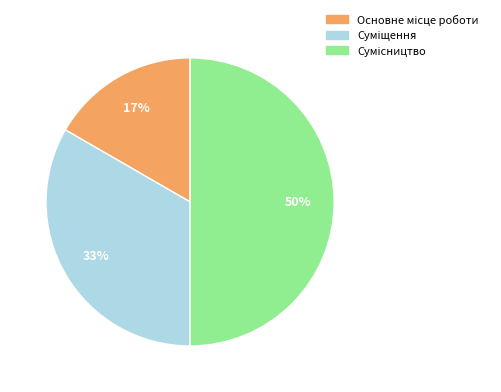

To the nearest percent, what is the difference between the largest and smallest slice percentages?

33%